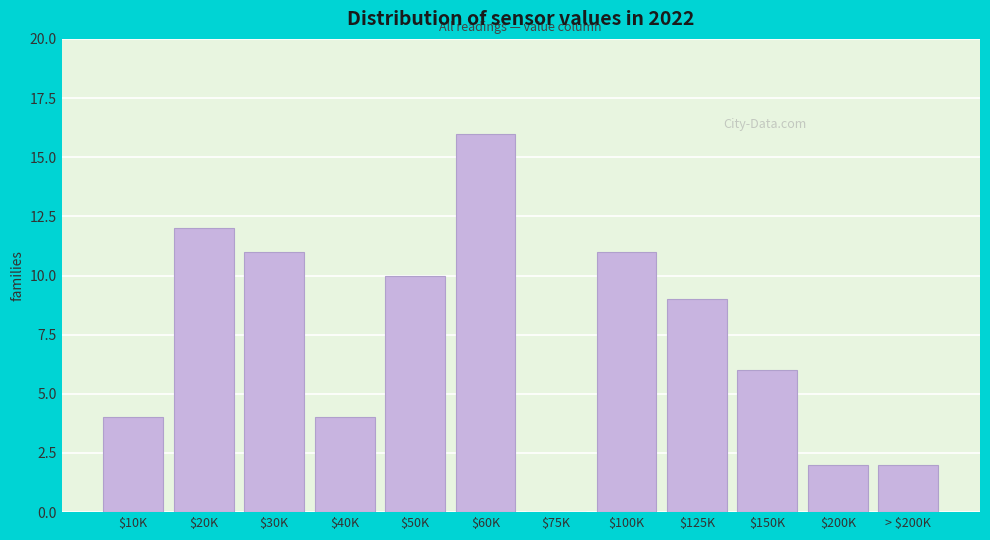

Where is the data nearest to the value 8?

$125K